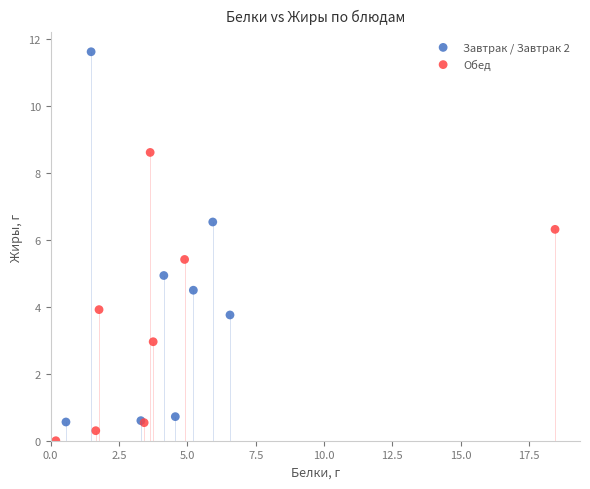

Which series has the largest Y range (max minus min)?

Завтрак / Завтрак 2